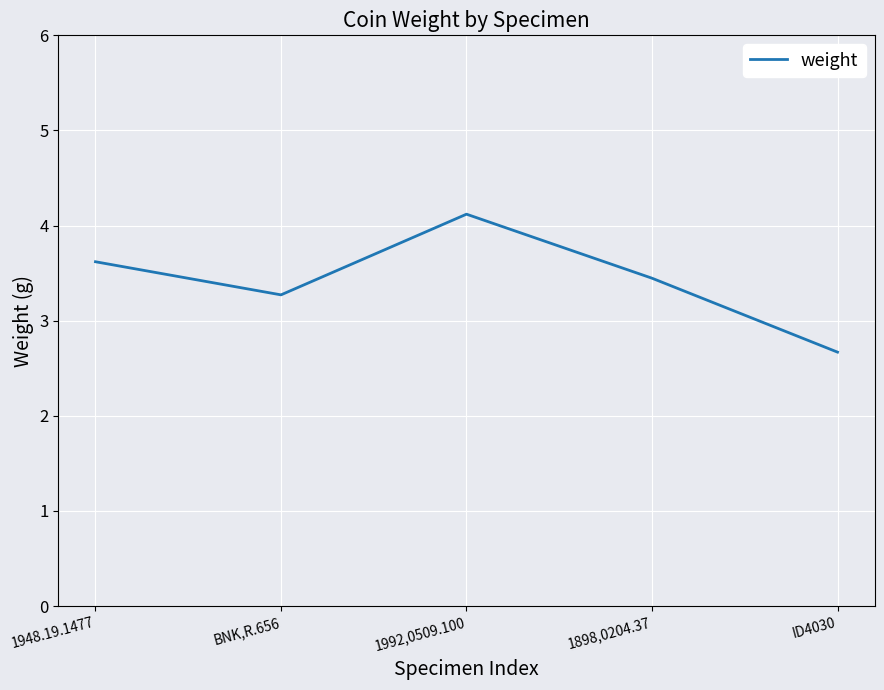

Reading left to right, extract all data points from this chart.

1948.19.1477=3.6	BNK,R.656=3.3	1992,0509.100=4.1	1898,0204.37=3.4	ID4030=2.7